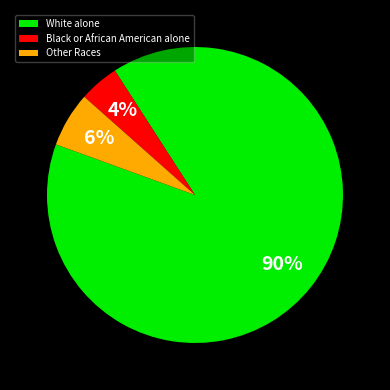

To the nearest percent, what is the combined percentage of Black or African American alone and White alone?

94%